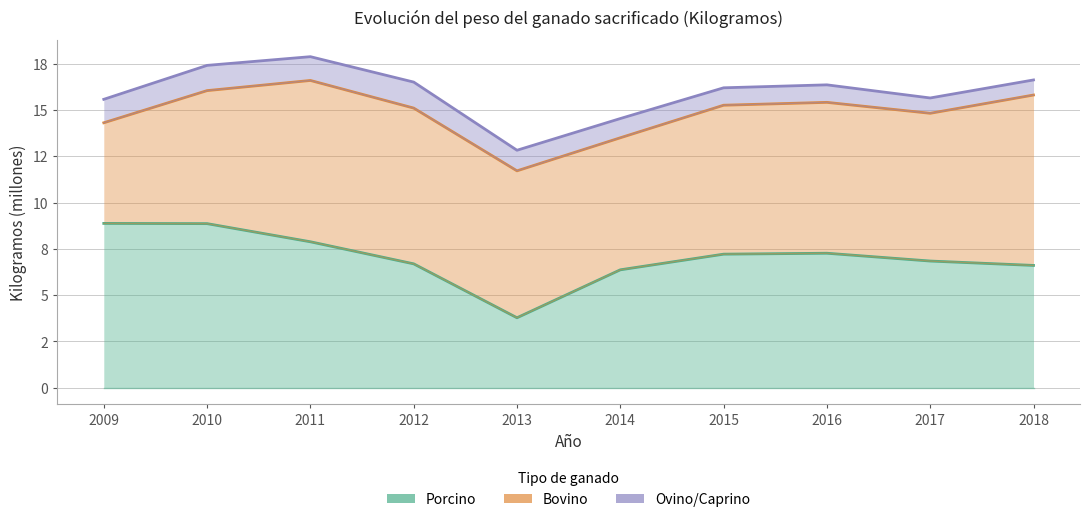

What is the greatest value displayed?

17.9